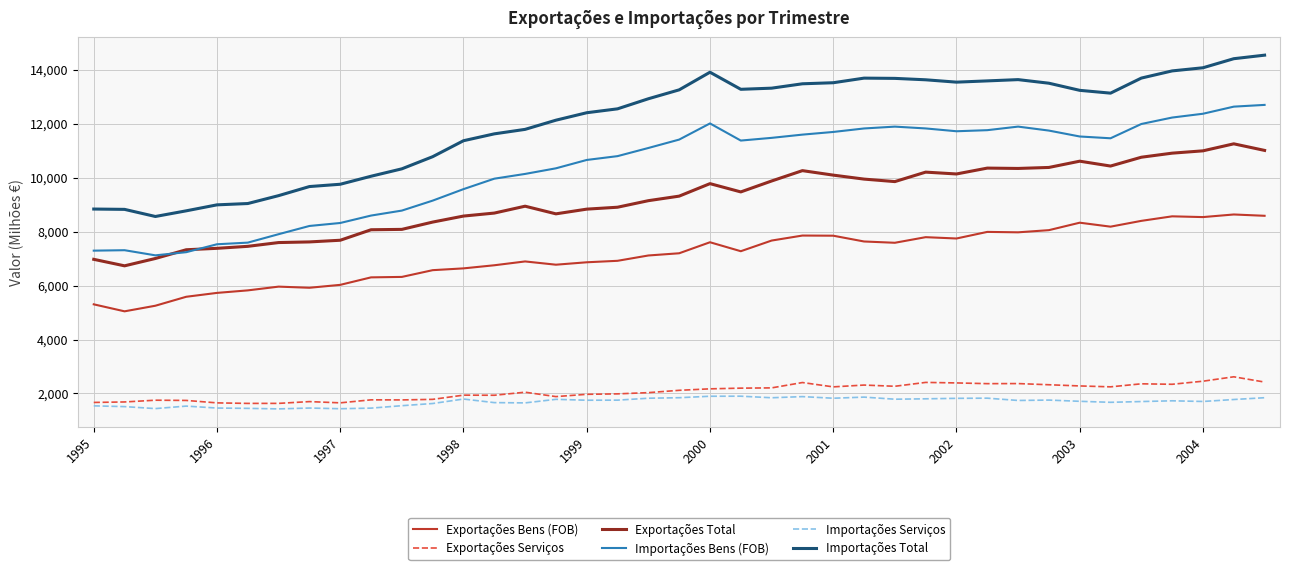

What is the sum of all Importações Total values?

470702.4